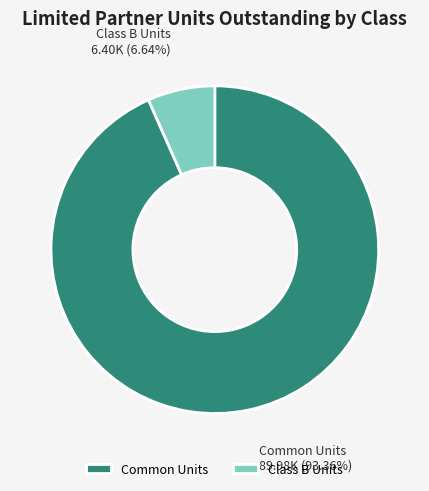

Rank the categories by value from lowest to highest.

Class B Units, Common Units